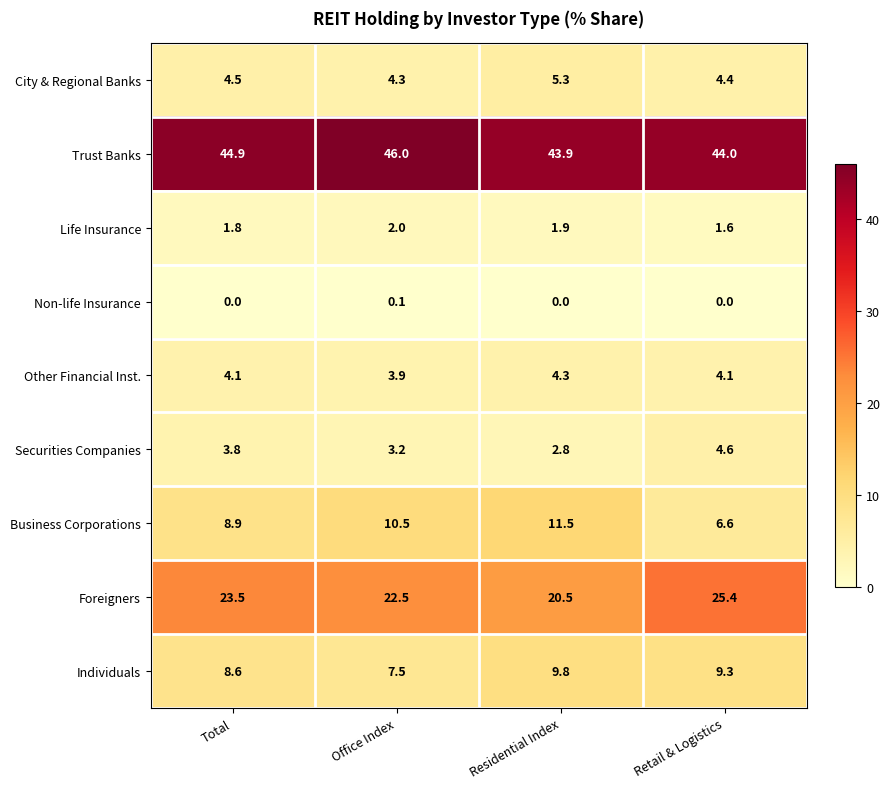

At which category is the sum across all series the highest?

Total